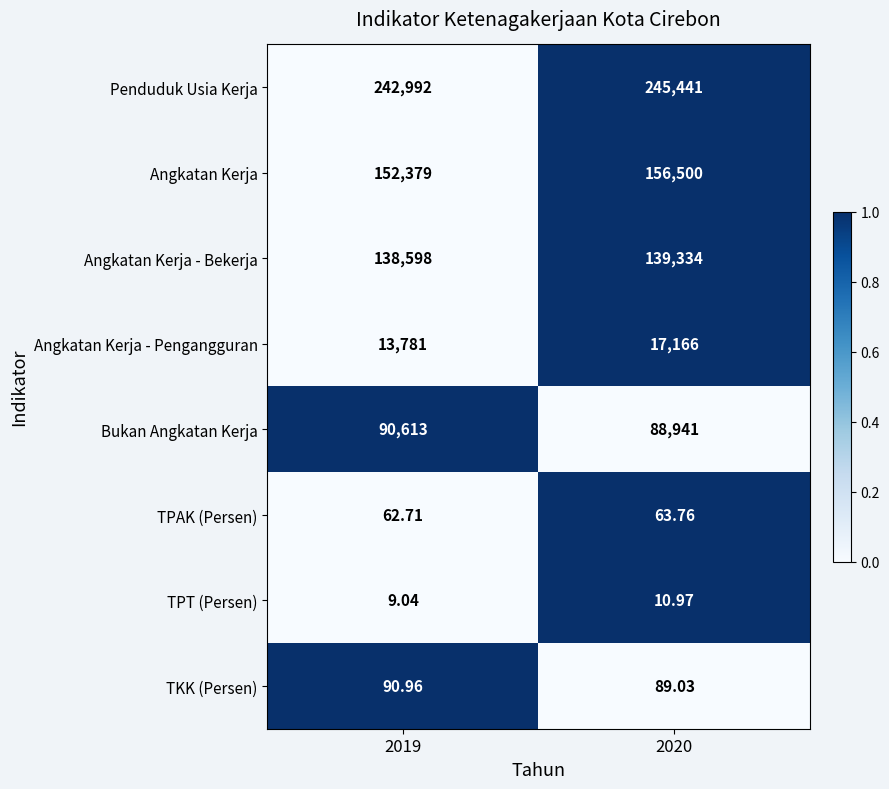

At 2019, list the series in order from smallest to largest.

TPT (Persen), TPAK (Persen), TKK (Persen), Angkatan Kerja - Pengangguran, Bukan Angkatan Kerja, Angkatan Kerja - Bekerja, Angkatan Kerja, Penduduk Usia Kerja